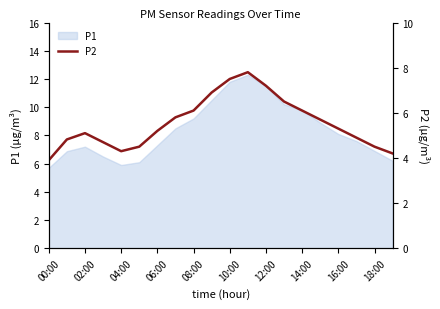

What is the maximum value for P1?

12.3